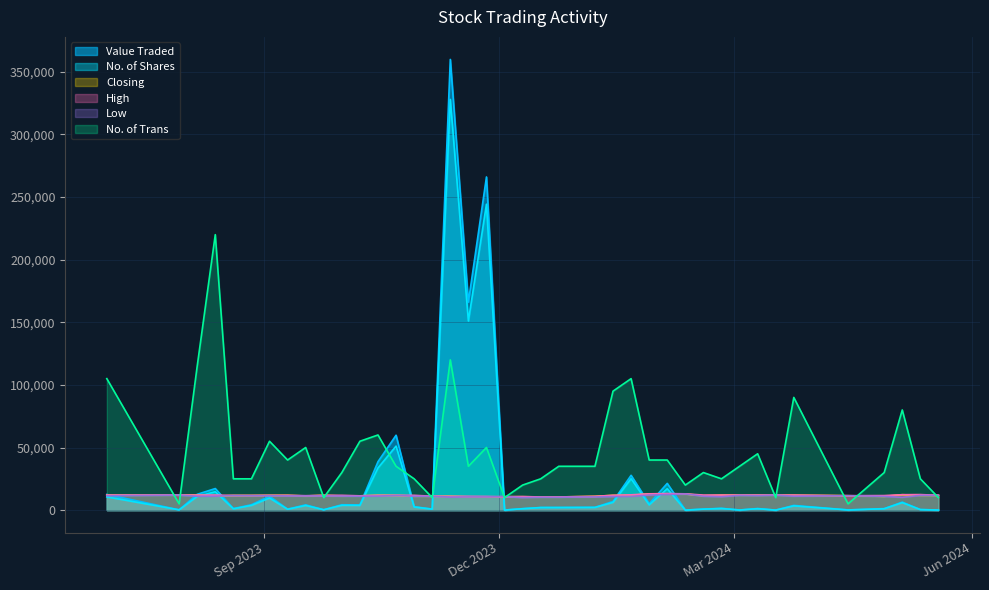

Where is High nearest to the value 1?

24/12/2023